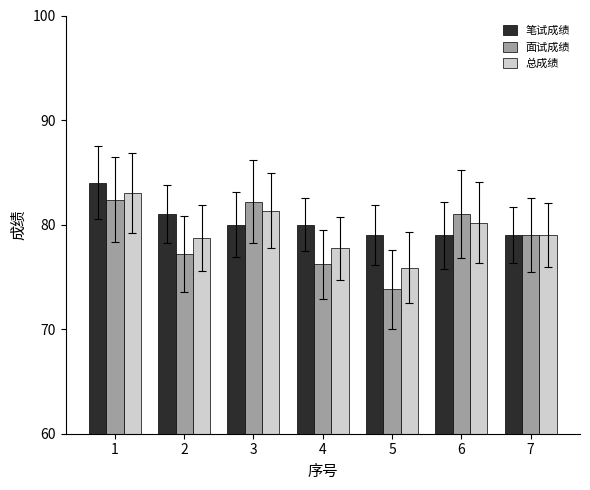

What is the difference between the second highest and second lowest values in the 总成绩 series?

3.6